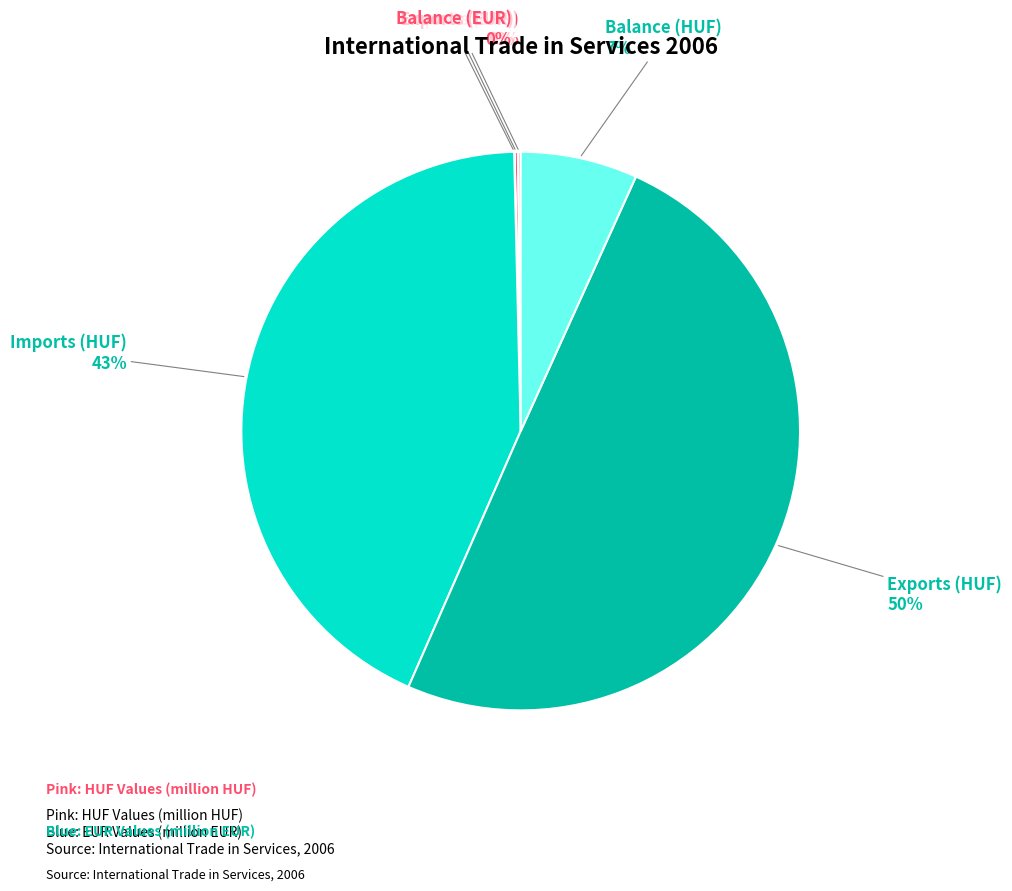

To the nearest percent, what portion does Exports (HUF) represent?

50%